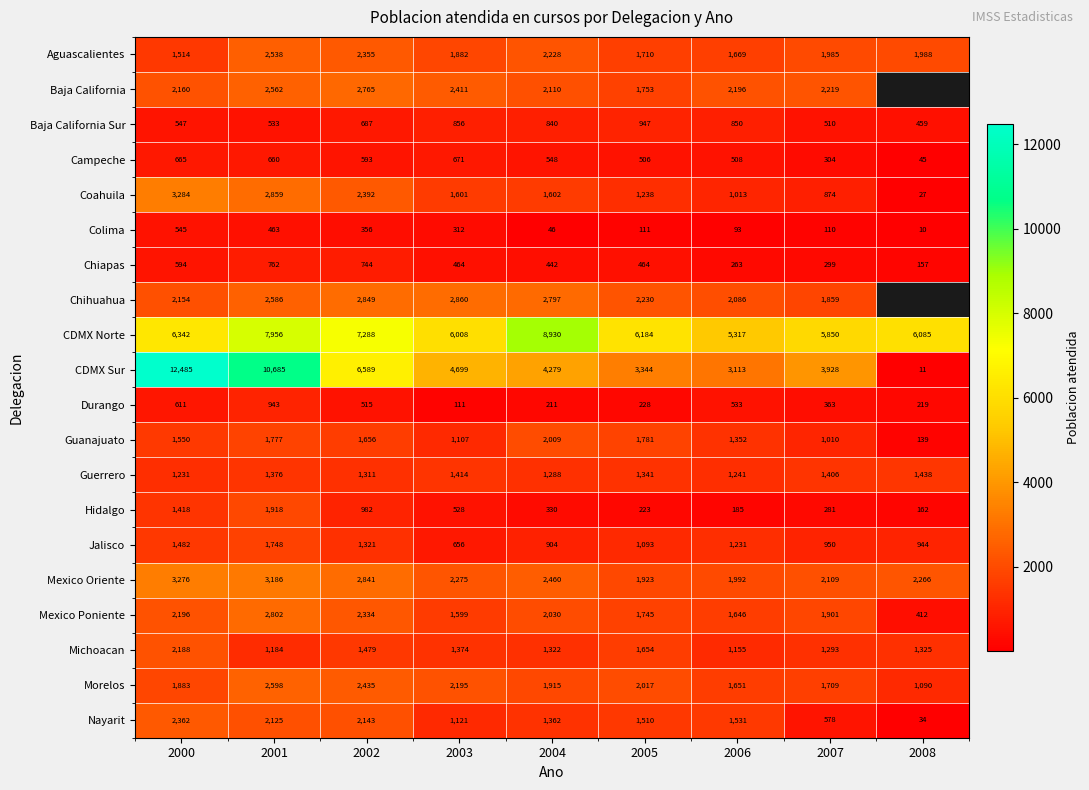

Between 2008 and 2003, which is larger?

2008